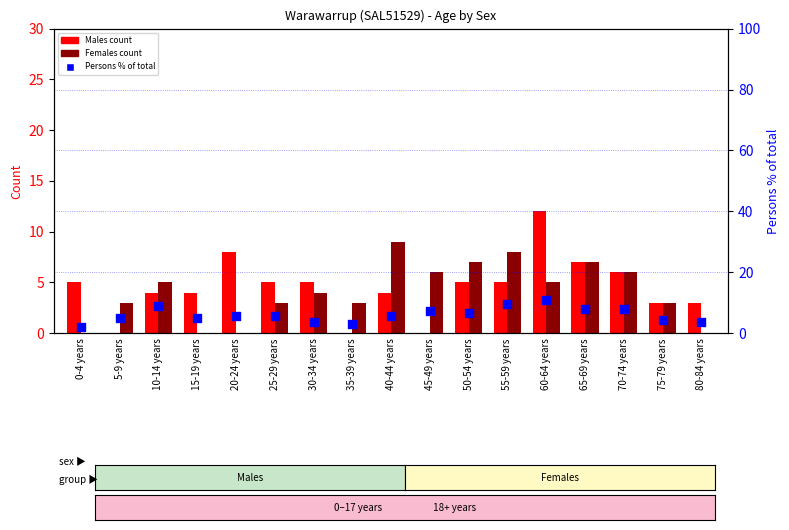

What are all the series names shown in the legend?

Males, Females, Persons % of total